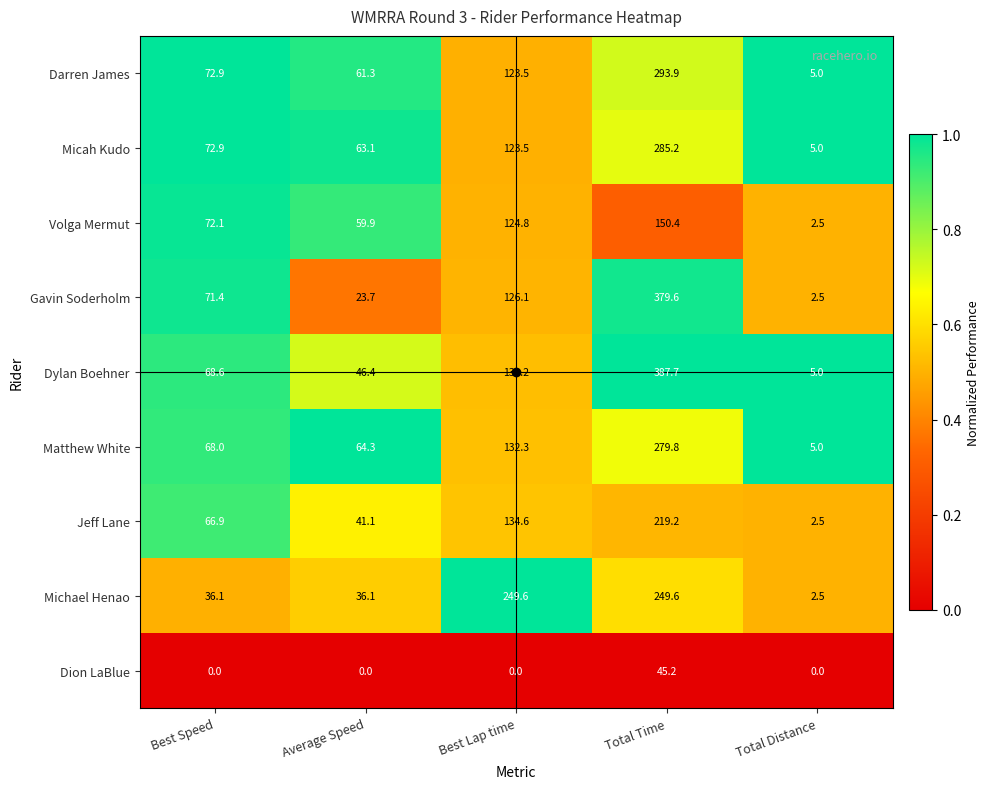

What is the difference between the second highest and second lowest values in the Micah Kudo series?

60.4